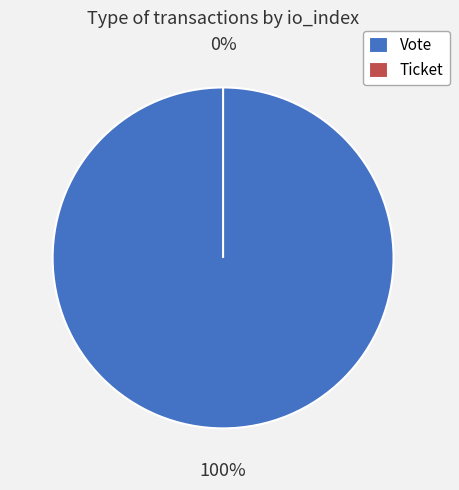

To the nearest percent, what portion does Vote represent?

100%